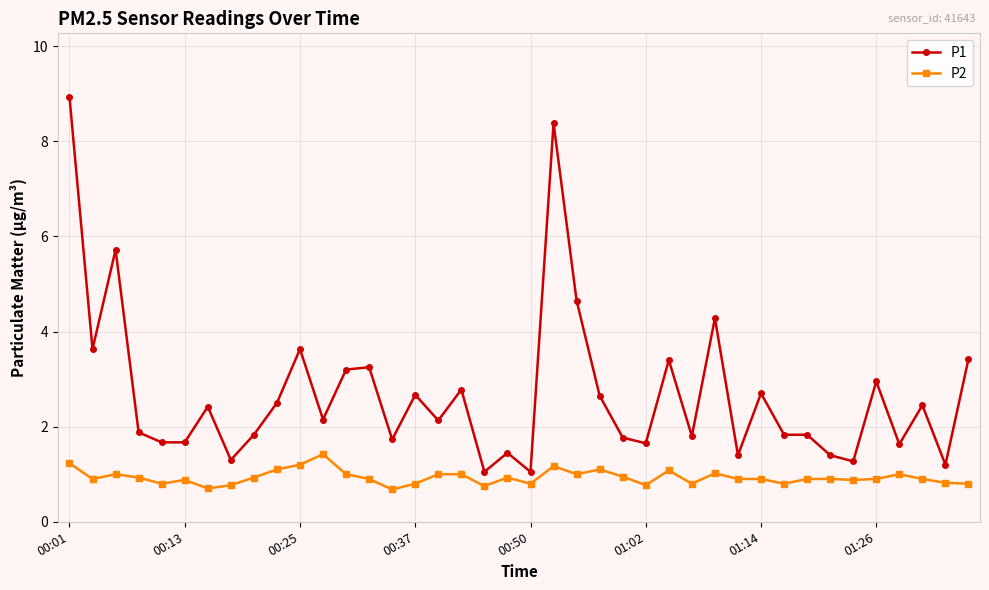

Does the chart have visible grid lines?

Yes